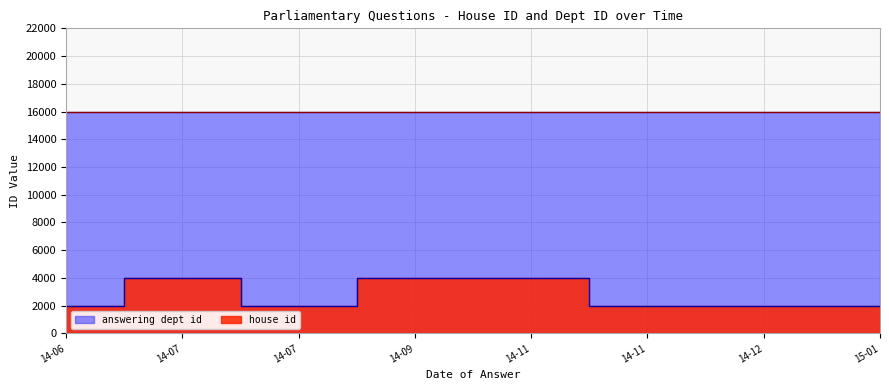

At which category does the chart reach its minimum across all series?

14-06